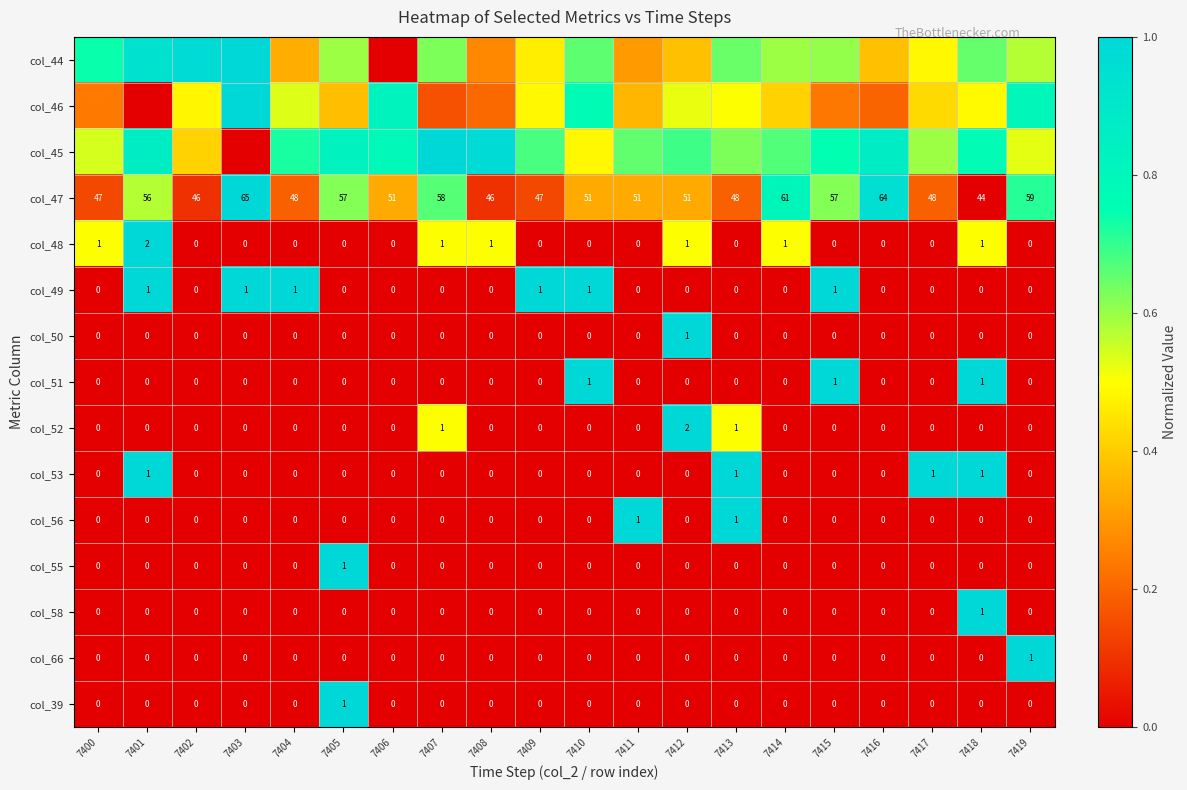

Which category has the lowest value in the col_49 series?

7400